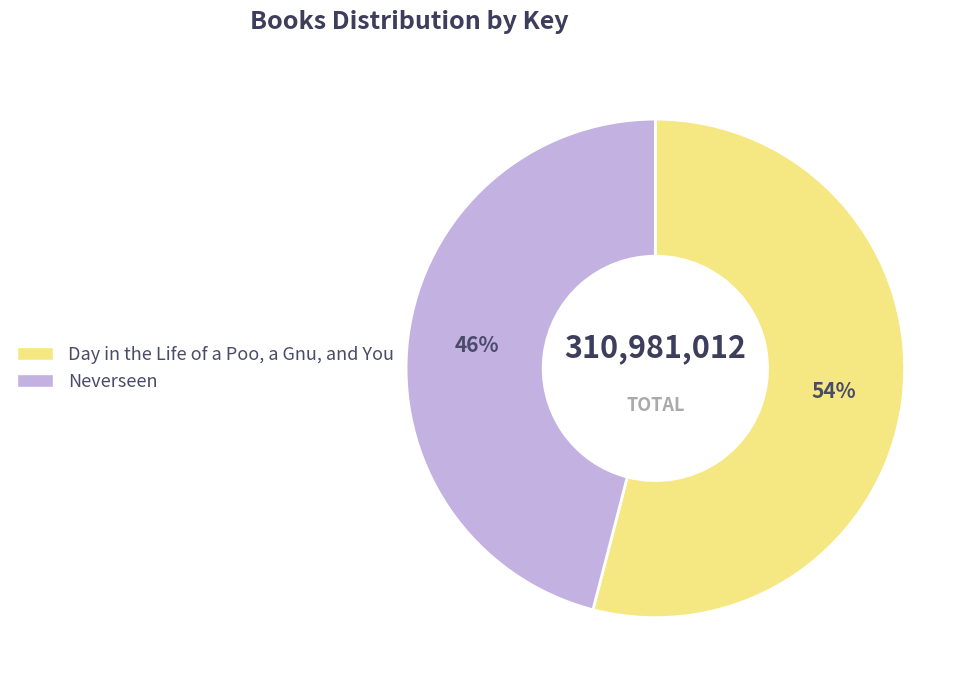

Which slice is the smallest?

Neverseen